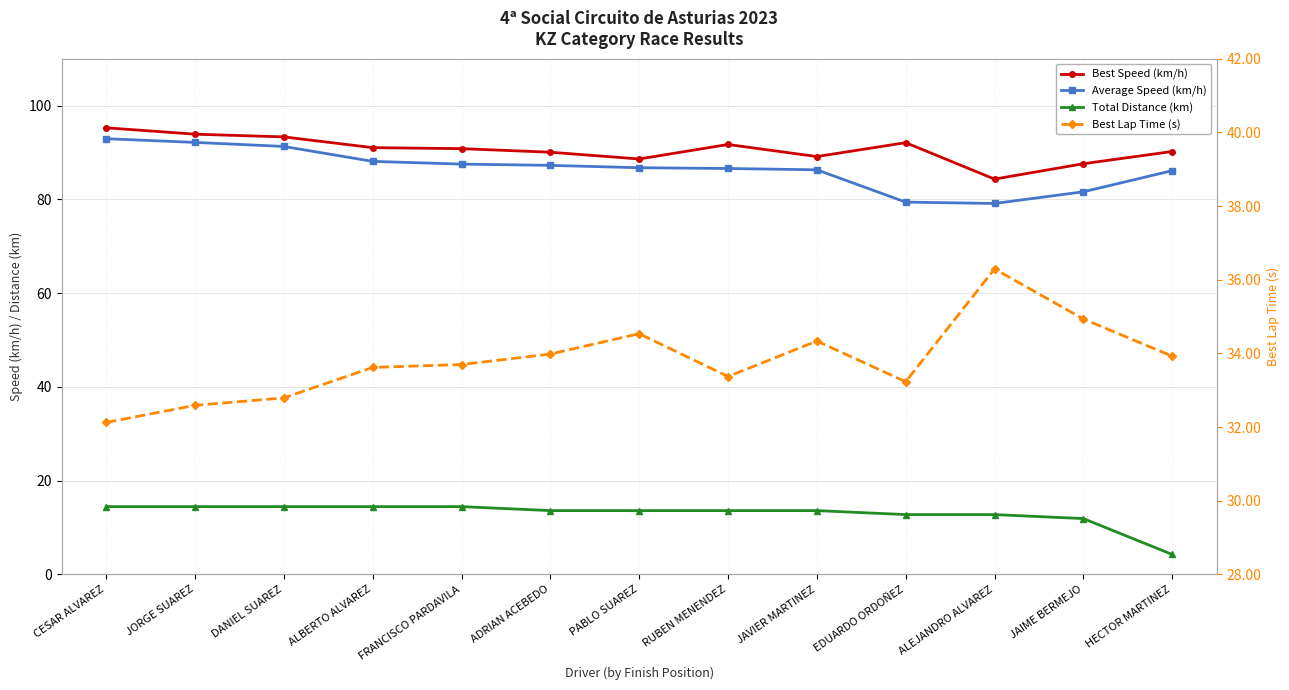

At which category does Best Lap Time (s) reach its first local peak?

PABLO SUAREZ